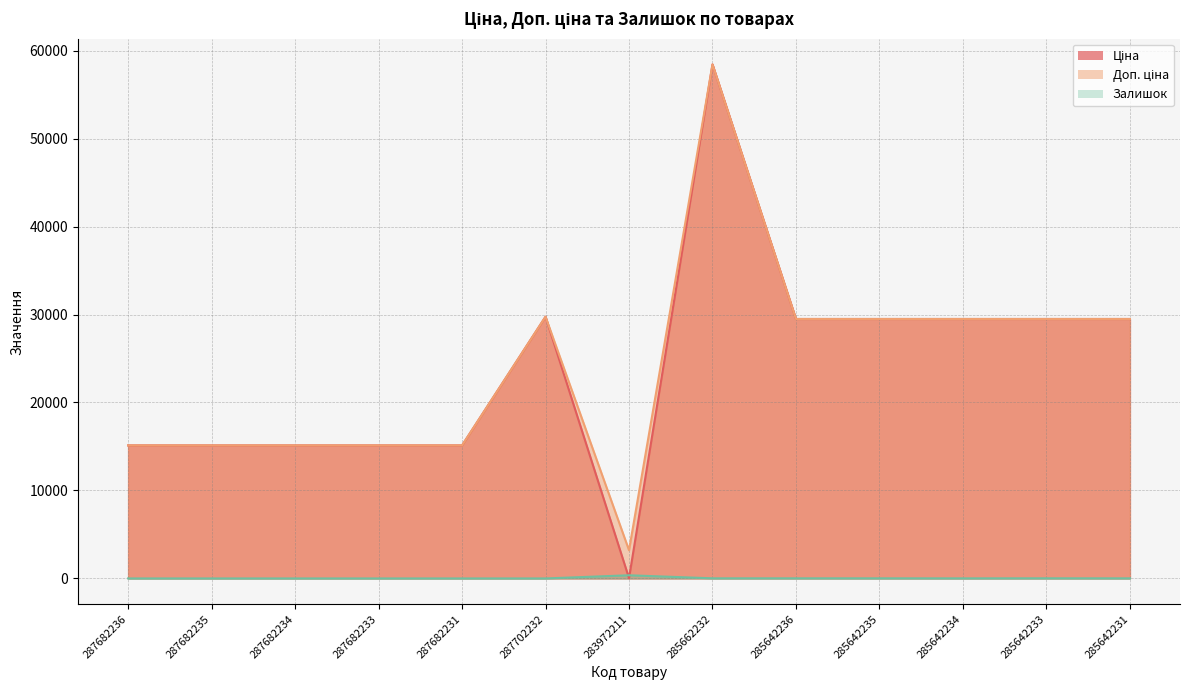

What is the difference between the maximum and minimum values in the Залишок series?

360.0